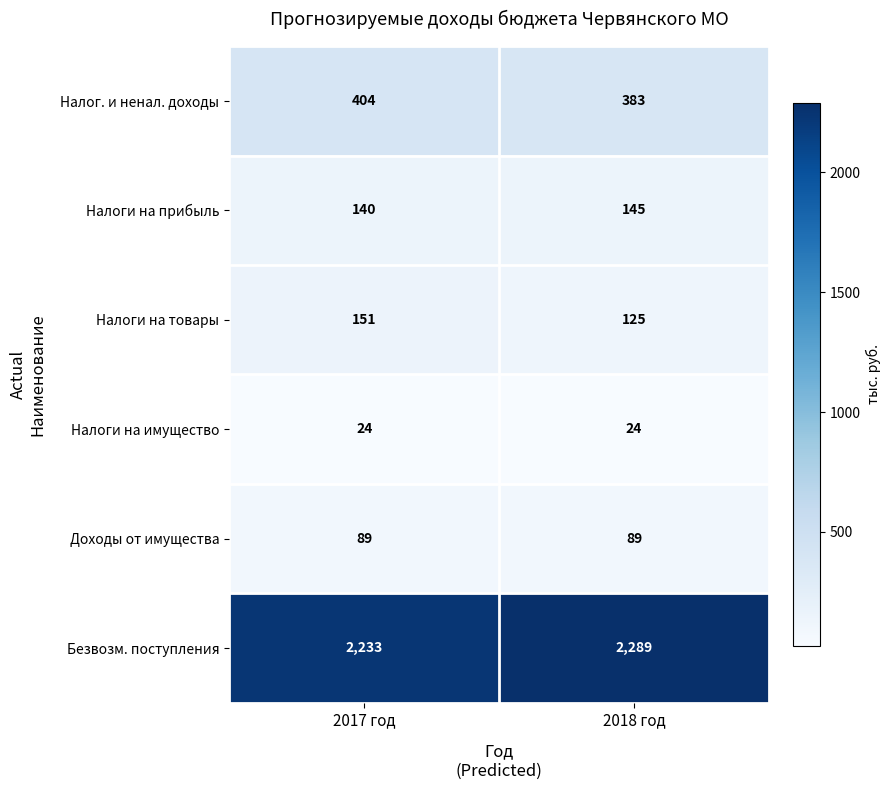

Reading left to right, what are all the values shown in this chart?

Налог. и ненал. доходы: 404	383
Налоги на прибыль: 140	145
Налоги на товары: 151	125
Налоги на имущество: 24	24
Доходы от имущества: 89	89
Безвозм. поступления: 2233	2289